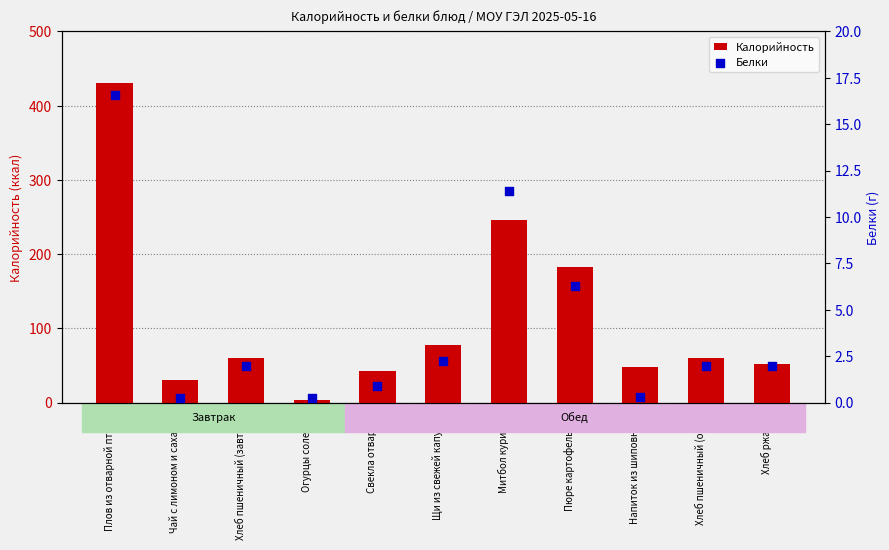

Which series has the largest Y range (max minus min)?

Калорийность